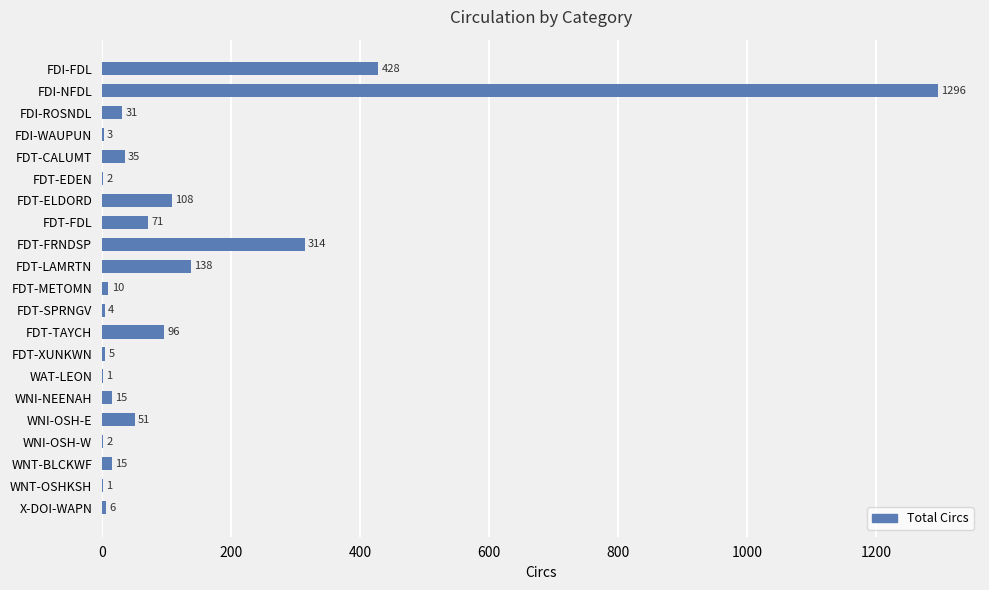

Is it true that the value at FDT-LAMRTN is 64?

False